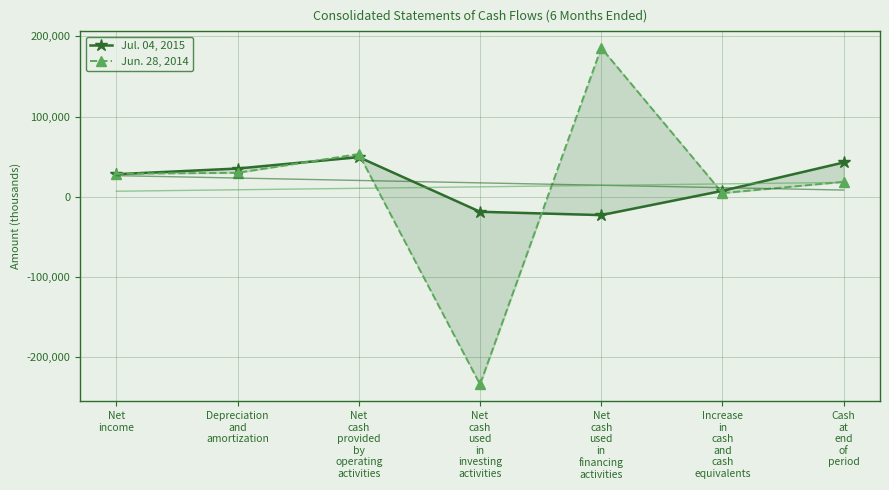

At which label is Jun. 28, 2014 closest to -24405?

Increase
in
cash
and
cash
equivalents